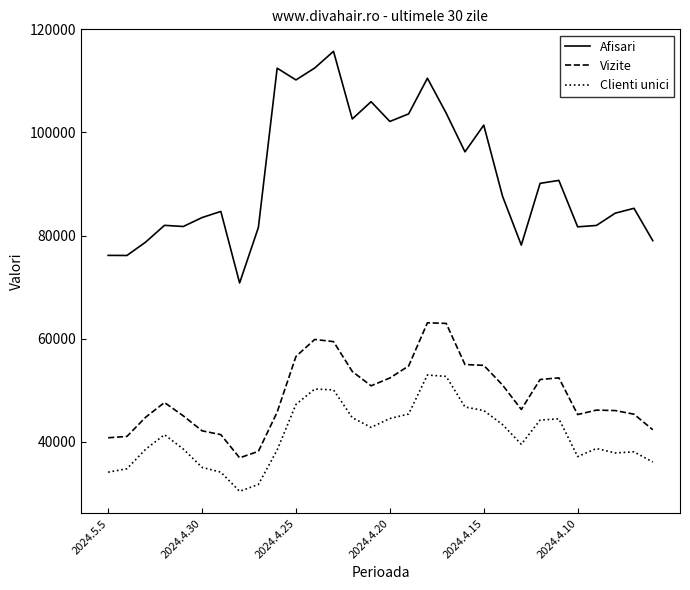

How many series are shown in this chart?

3